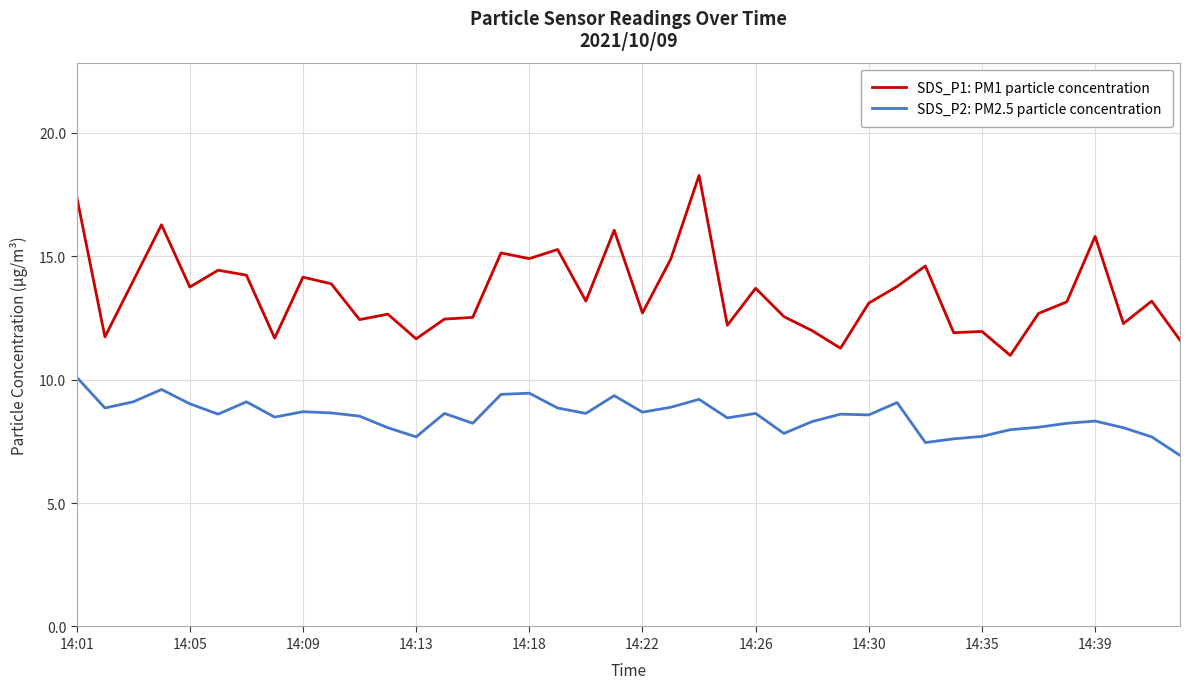

What is the difference between the maximum and minimum values in the SDS_P2: PM2.5 particle concentration series?

3.2